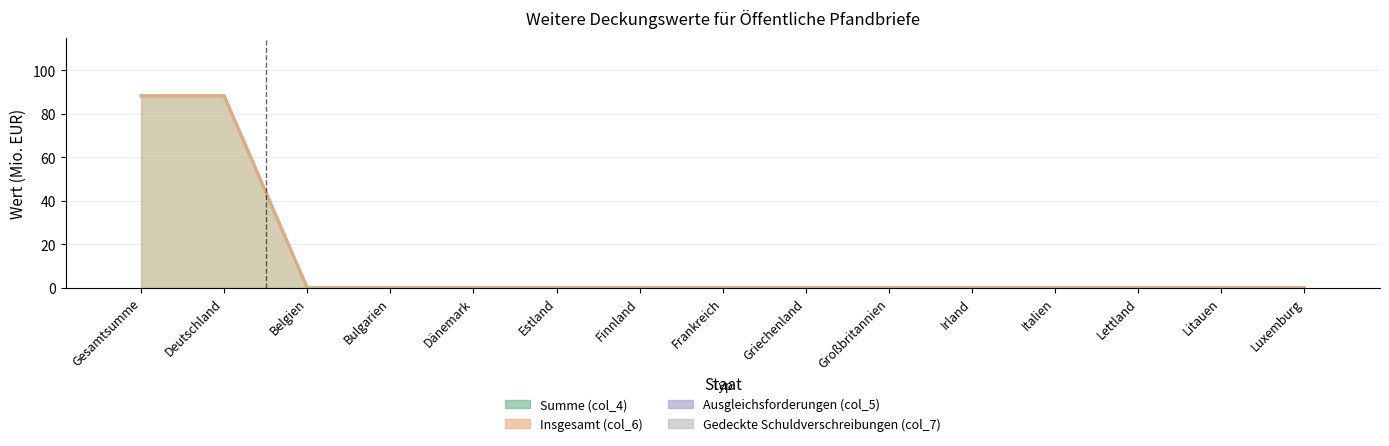

Is it true that Insgesamt (col_6) equals 0.0 at Lettland?

True